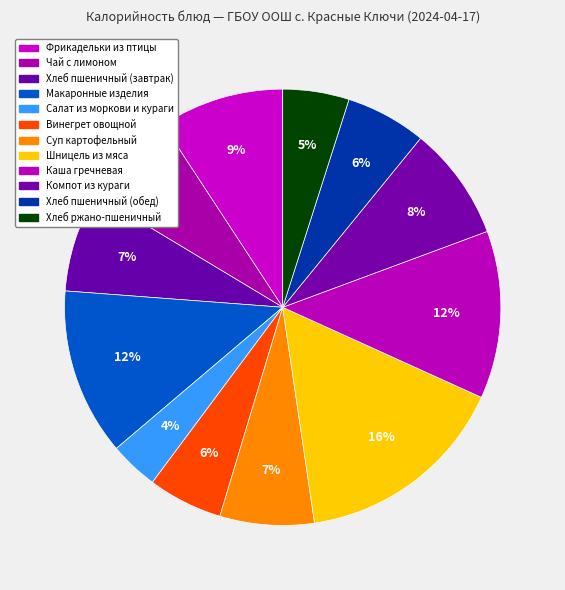

Rank the categories by value from highest to lowest.

Шницель из мяса, Каша гречневая, Макаронные изделия, Фрикадельки из птицы, Компот из кураги, Хлеб пшеничный (завтрак), Чай с лимоном, Суп картофельный, Хлеб пшеничный (обед), Винегрет овощной, Хлеб ржано-пшеничный, Салат из моркови и кураги